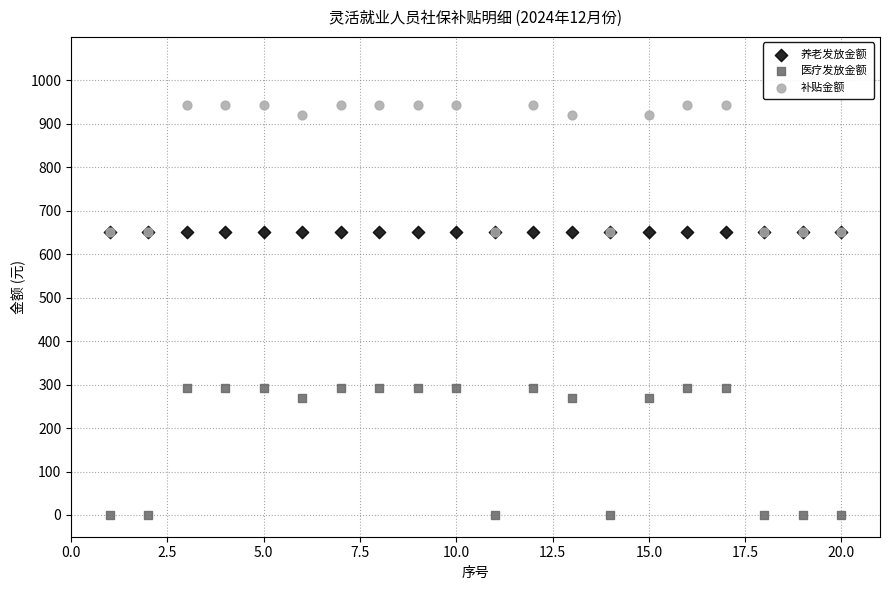

What are all the series names shown in the legend?

养老发放金额, 医疗发放金额, 补贴金额